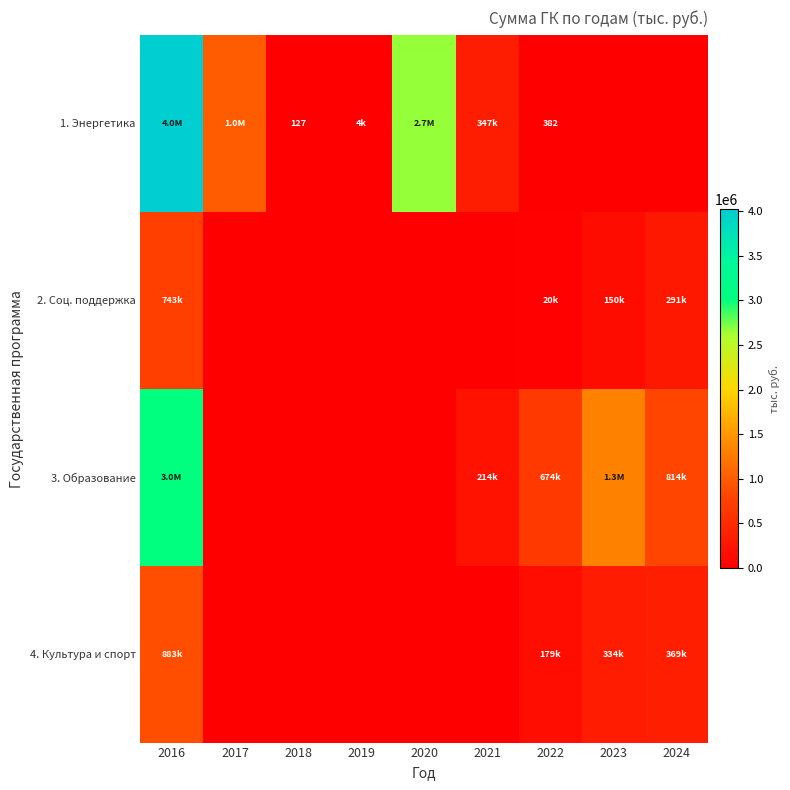

Which label corresponds to the smallest value in the chart?

2023